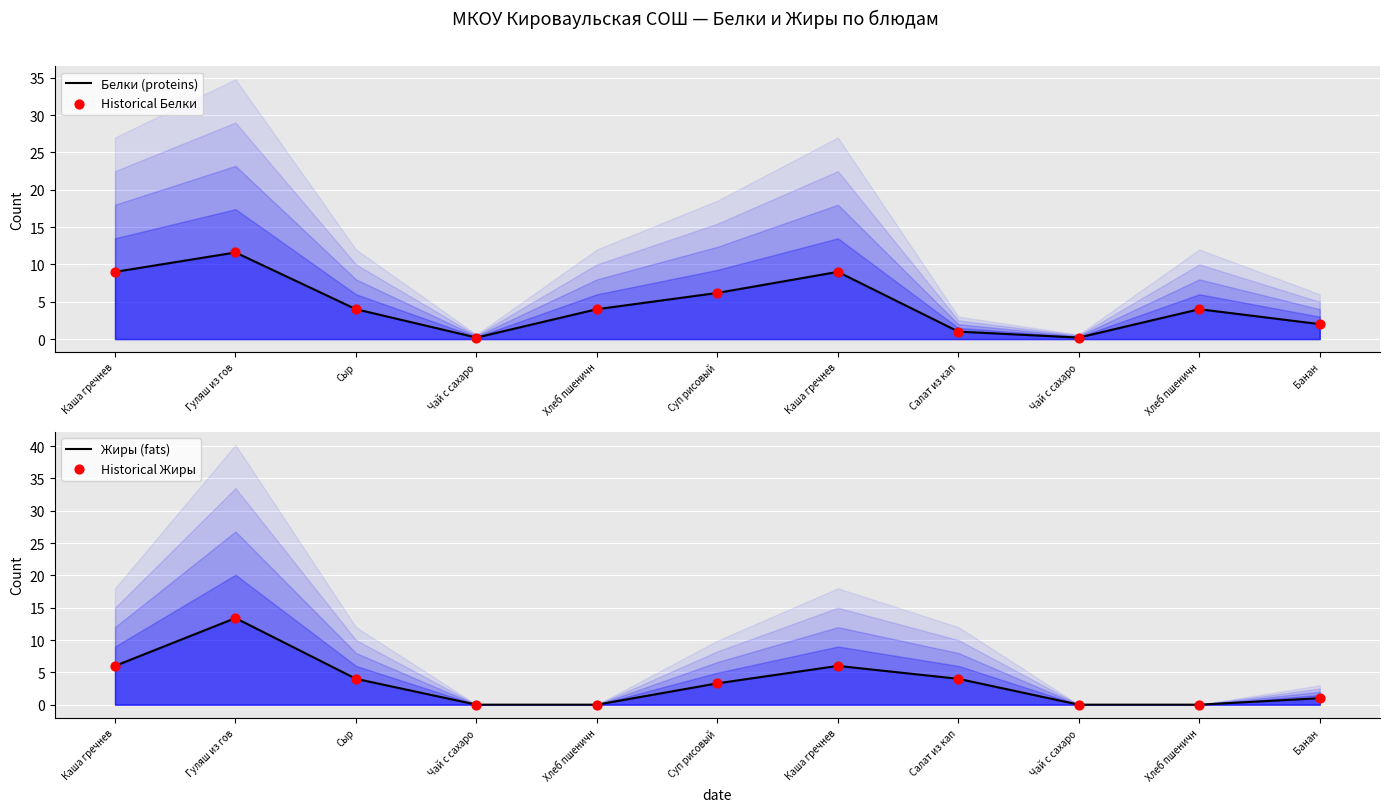

Is the value of Historical Белки at Сыр greater than the value of Белки (proteins) at Хлеб пшеничн?

No